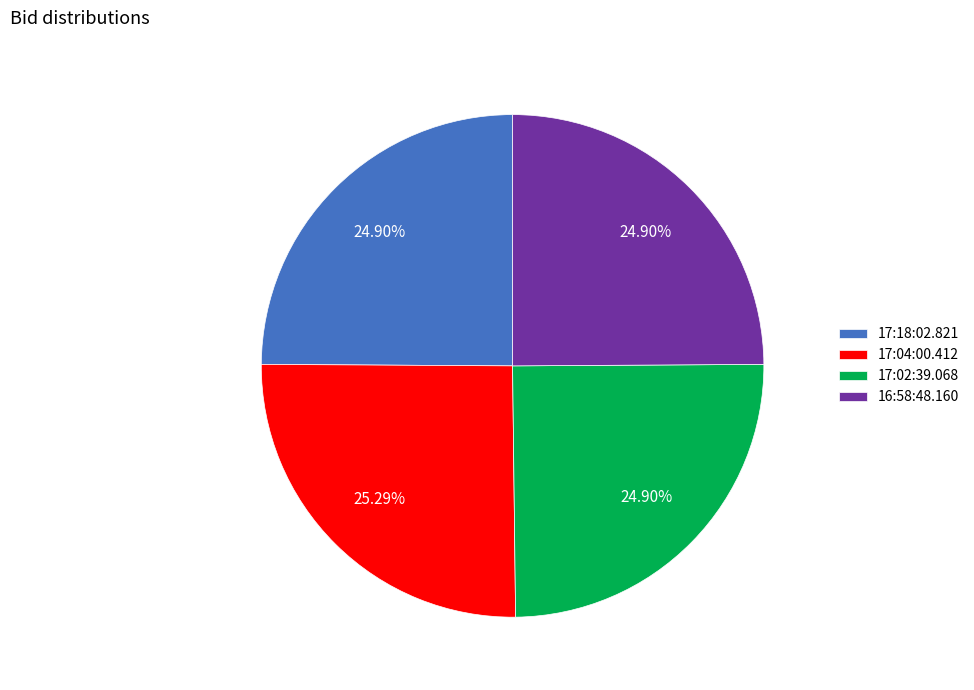

How many segments does this pie chart have?

4